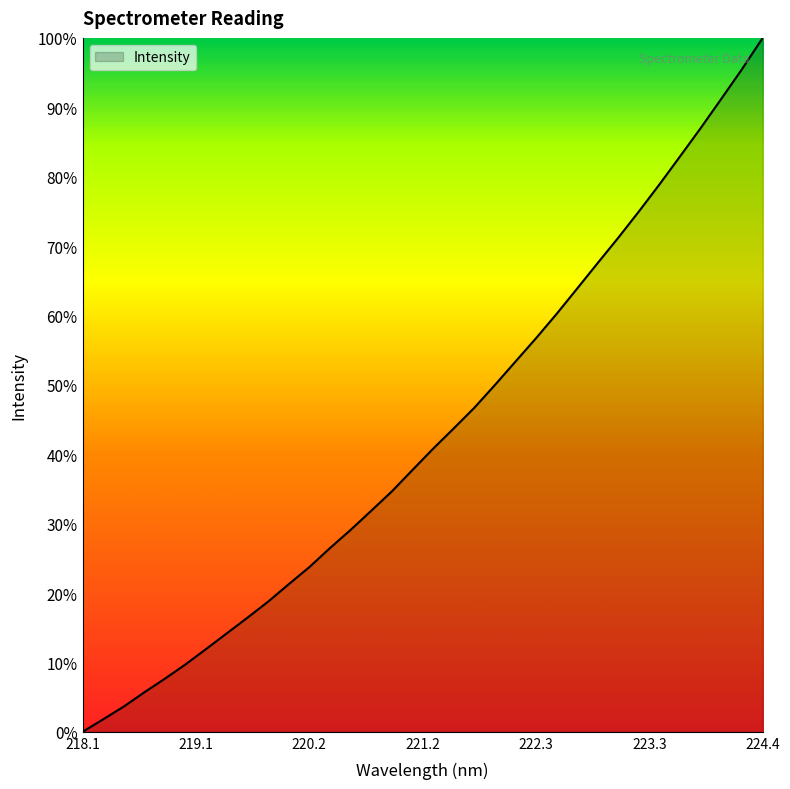

Does the chart display data point markers on the line(s)?

No